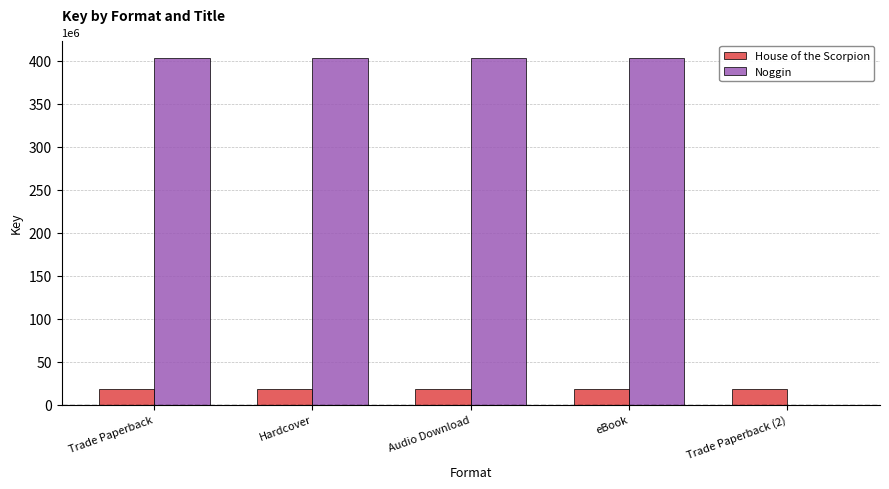

The value of Noggin at Hardcover is 403385077. True or false?

True